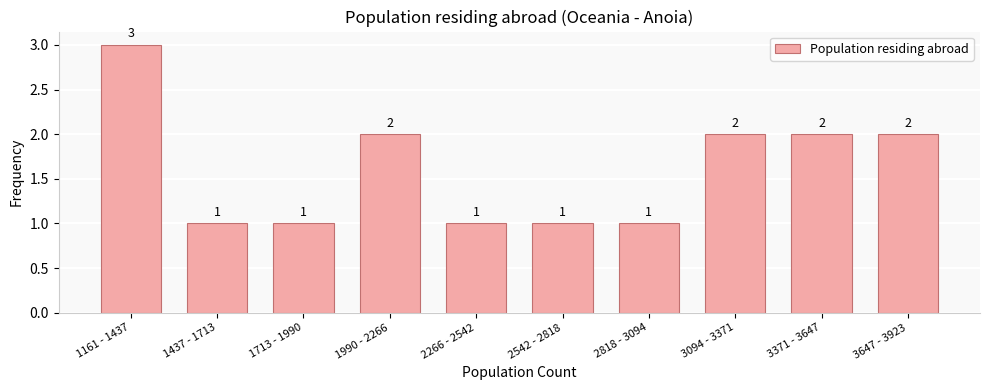

Reading left to right, transcribe all the data shown in this chart.

1161 - 1437=3	1437 - 1713=1	1713 - 1990=1	1990 - 2266=2	2266 - 2542=1	2542 - 2818=1	2818 - 3094=1	3094 - 3371=2	3371 - 3647=2	3647 - 3923=2